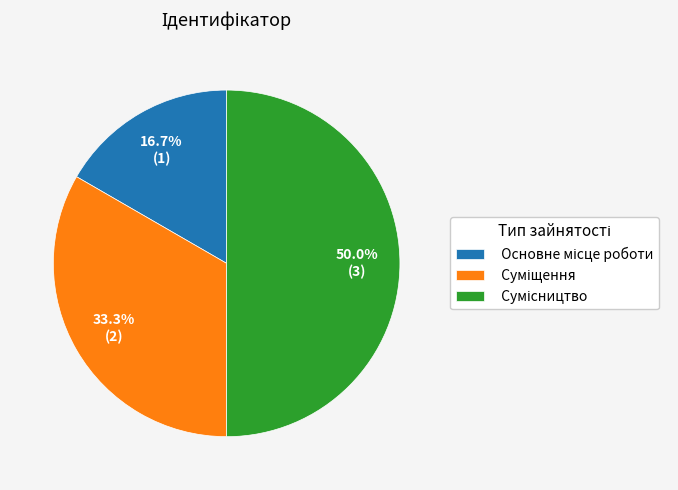

How many segments does this pie chart have?

3